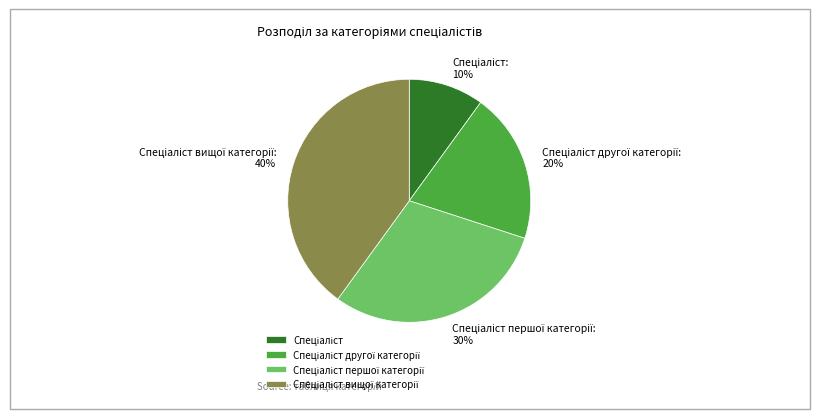

To the nearest percent, what is the average slice percentage?

25%